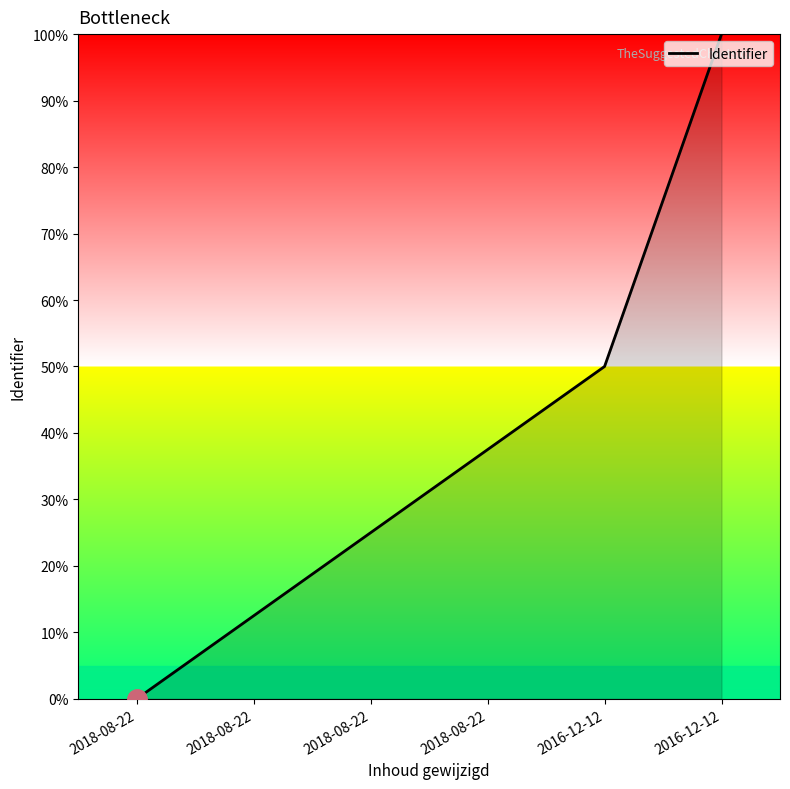

Reading left to right, transcribe all the data shown in this chart.

0.0	12.5	25.0	37.5	50.0	100.0